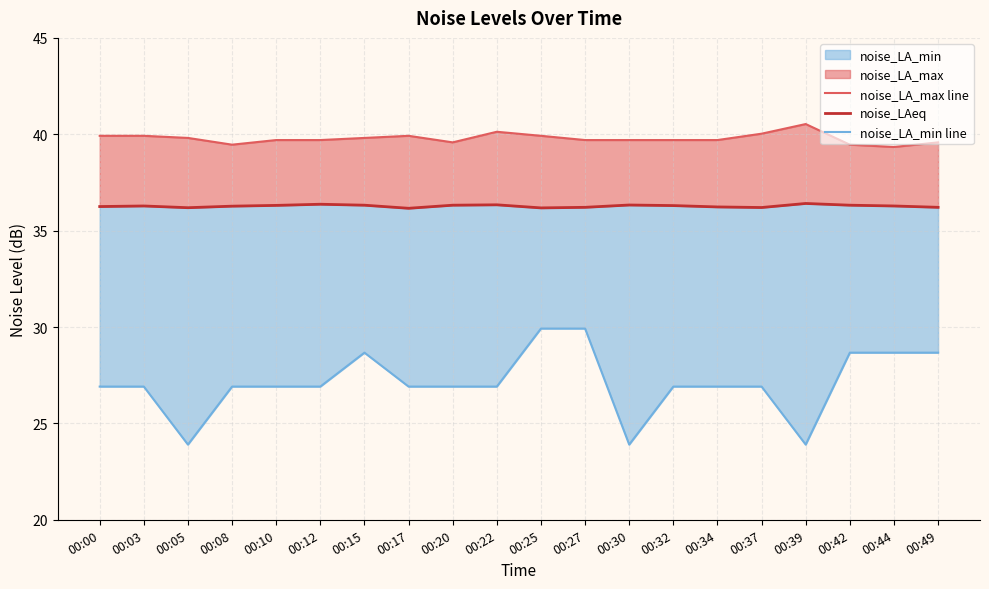

Reading right to left, list all the values displayed in this chart.

noise_LA_max line: 00:49=39.6	00:44=39.3	00:42=39.5	00:39=40.5	00:37=40.0	00:34=39.7	00:32=39.7	00:30=39.7	00:27=39.7	00:25=39.9	00:22=40.1	00:20=39.6	00:17=39.9	00:15=39.8	00:12=39.7	00:10=39.7	00:08=39.5	00:05=39.8	00:03=39.9	00:00=39.9
noise_LAeq: 00:49=36.2	00:44=36.3	00:42=36.3	00:39=36.4	00:37=36.2	00:34=36.2	00:32=36.3	00:30=36.3	00:27=36.2	00:25=36.2	00:22=36.3	00:20=36.3	00:17=36.2	00:15=36.3	00:12=36.4	00:10=36.3	00:08=36.3	00:05=36.2	00:03=36.3	00:00=36.2
noise_LA_min line: 00:49=28.7	00:44=28.7	00:42=28.7	00:39=23.9	00:37=26.9	00:34=26.9	00:32=26.9	00:30=23.9	00:27=29.9	00:25=29.9	00:22=26.9	00:20=26.9	00:17=26.9	00:15=28.7	00:12=26.9	00:10=26.9	00:08=26.9	00:05=23.9	00:03=26.9	00:00=26.9